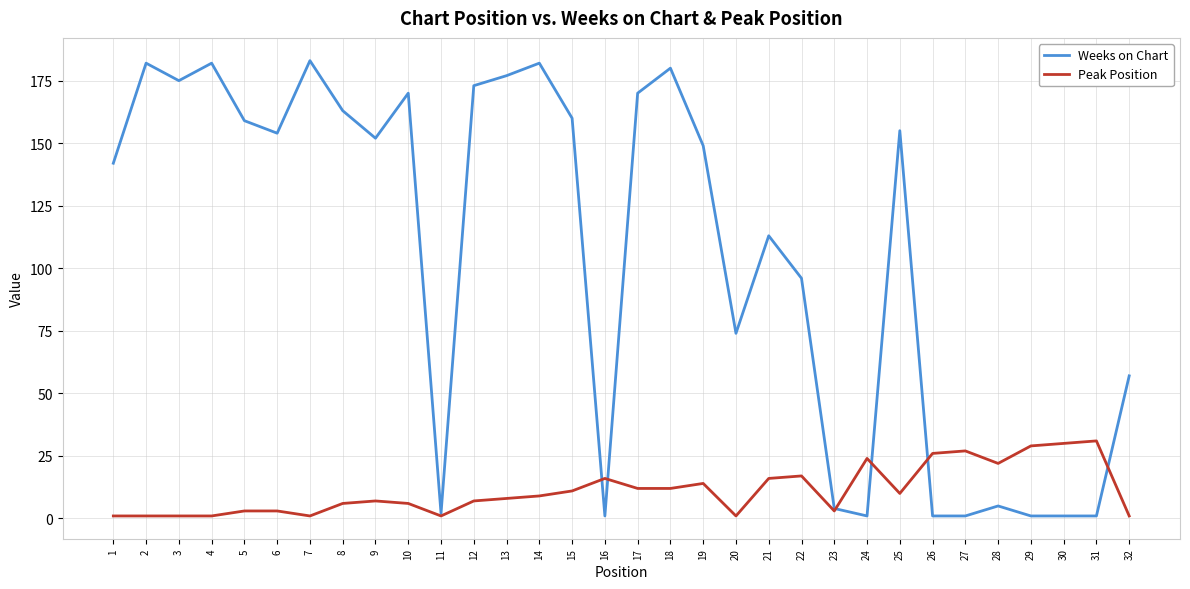

The Weeks on Chart series shows 96 at 22. True or false?

True